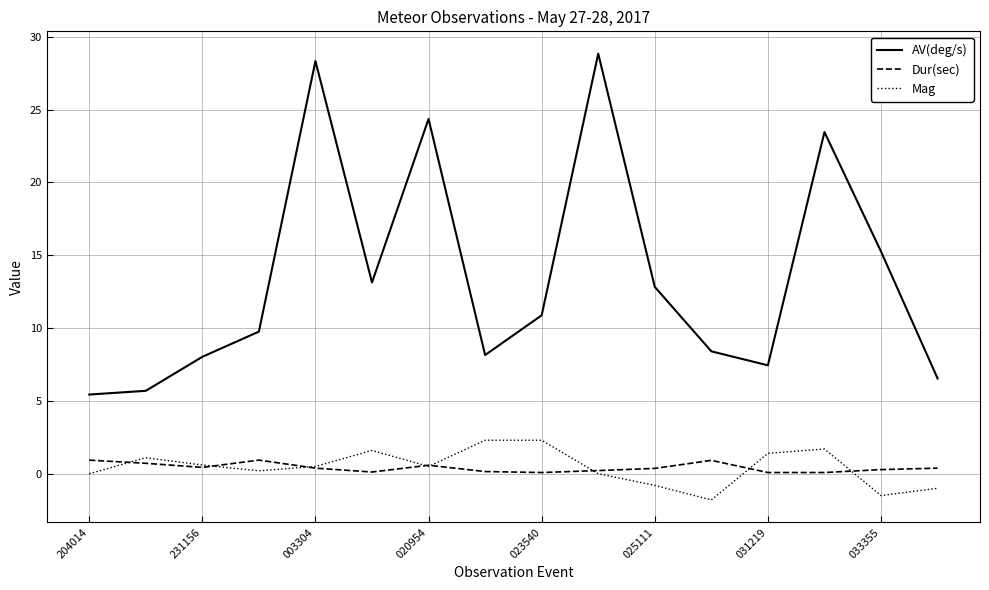

What is the maximum value for Dur(sec)?

0.9